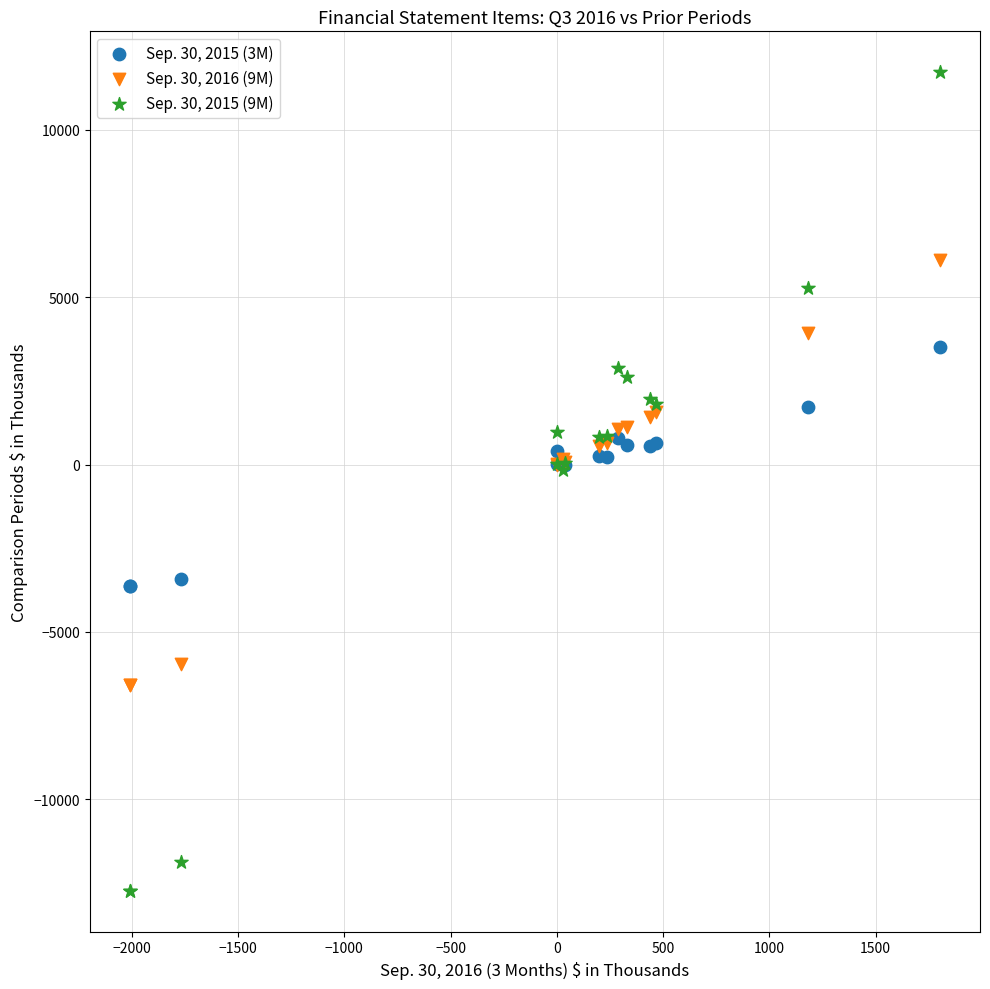

Which series has the widest spread of Y values?

Sep. 30, 2015 (9M)